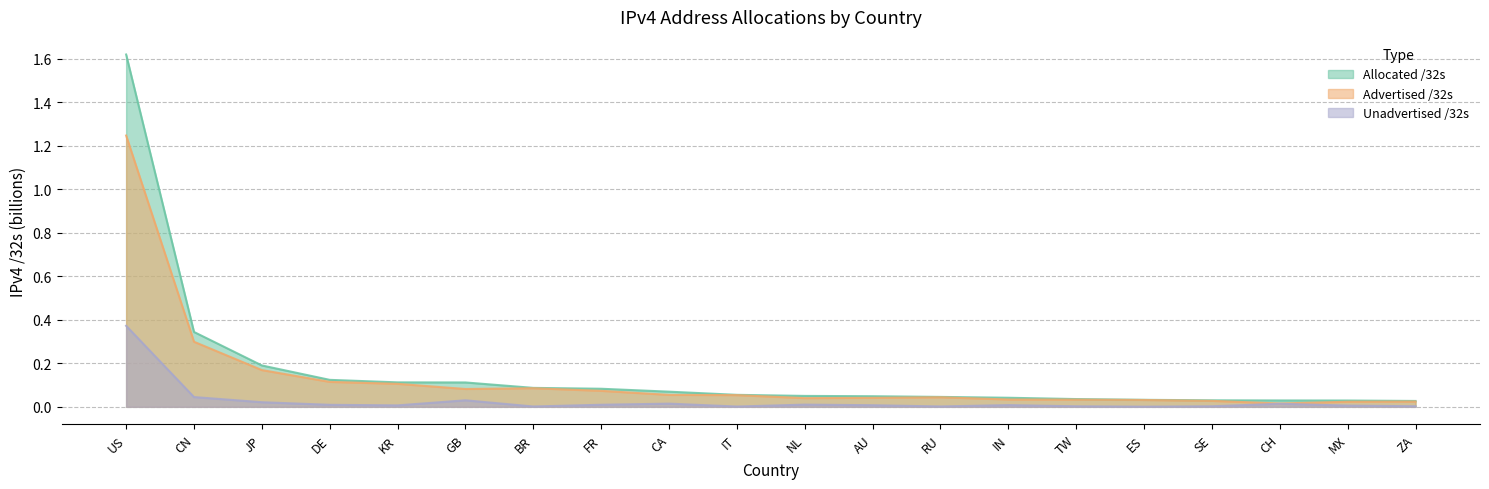

What is the total value across all series at TW?

0.1